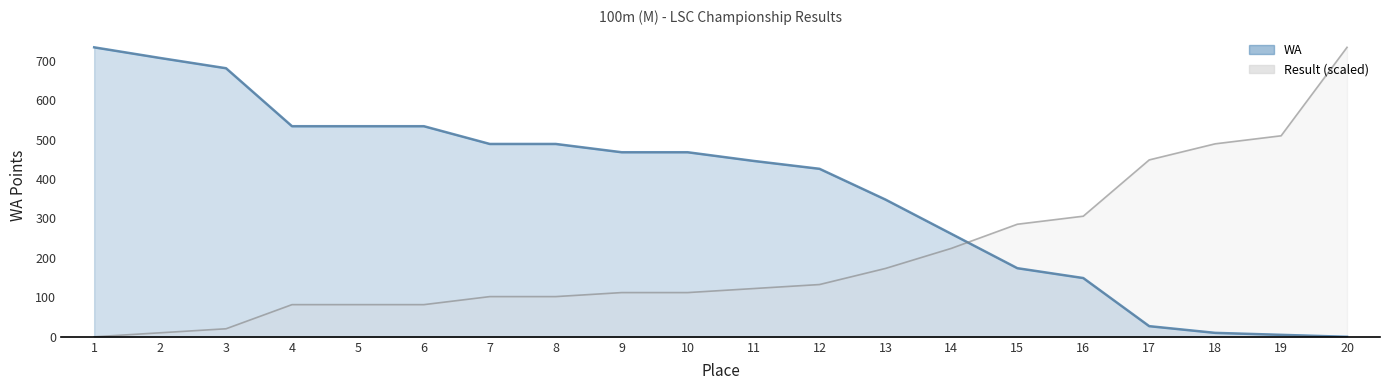

True or false: WA has more than 0 points higher than both neighbors.

False